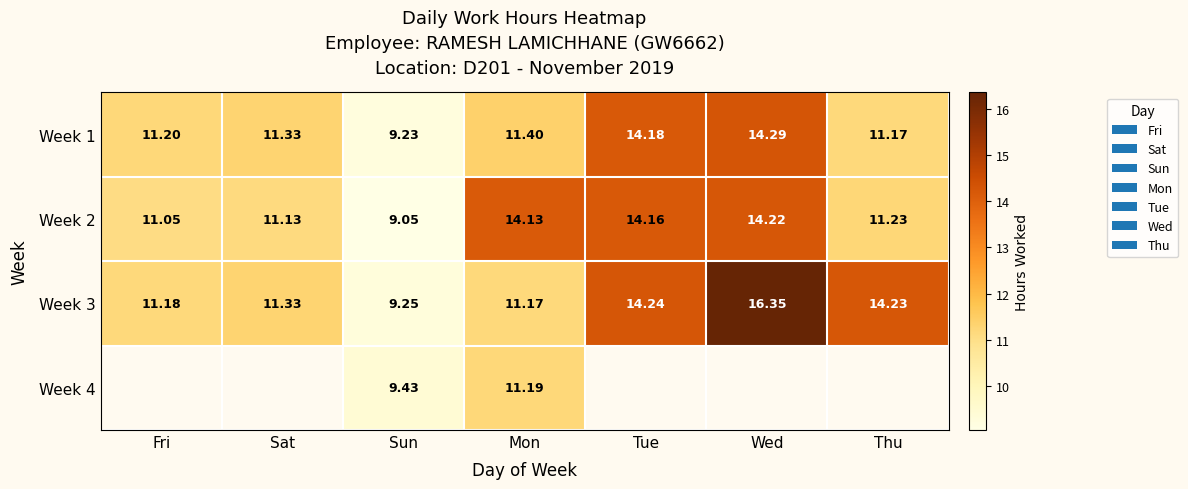

Which category has the lowest value in the Week 1 series?

Sun